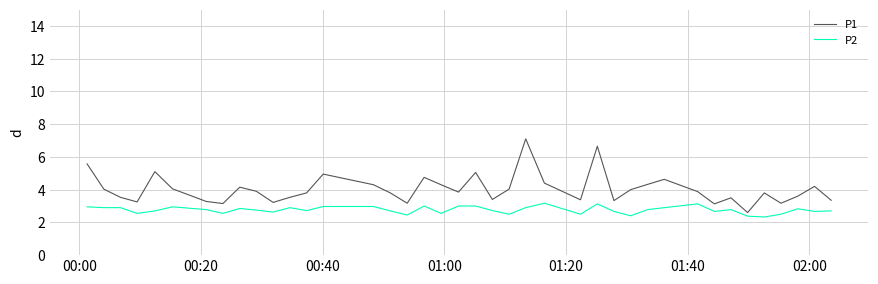

Which series has the largest total across all categories?

P1